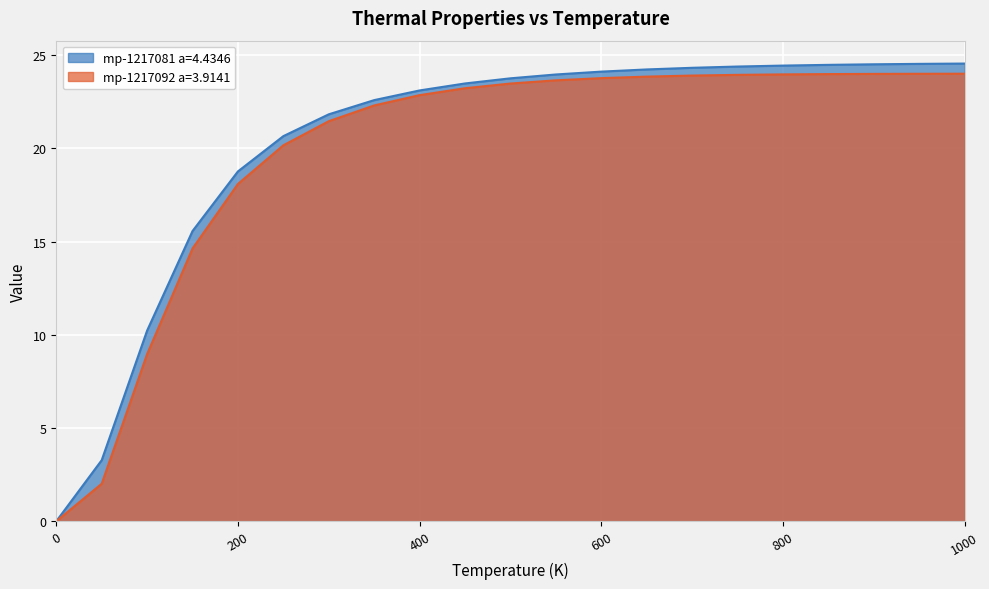

How many lines are shown in the chart?

2